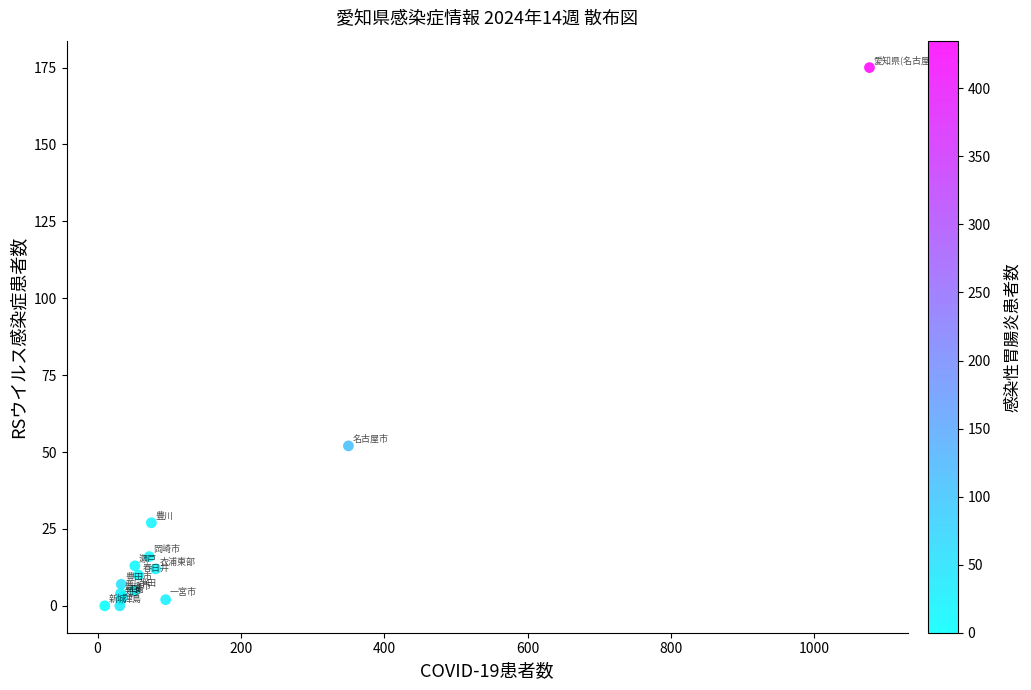

What Y value in the scatter plot is closest to 87?

52